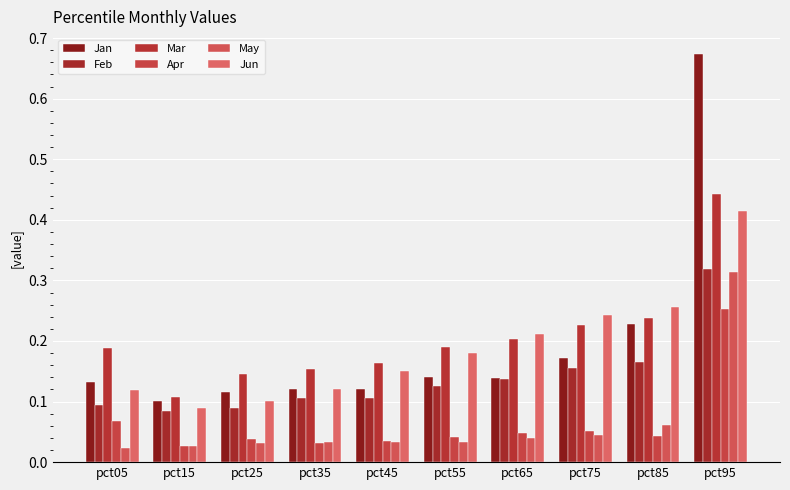

Reading right to left, list all the values displayed in this chart.

Jan: pct95=0.7	pct85=0.2	pct75=0.2	pct65=0.1	pct55=0.1	pct45=0.1	pct35=0.1	pct25=0.1	pct15=0.1	pct05=0.1
Feb: pct95=0.3	pct85=0.2	pct75=0.2	pct65=0.1	pct55=0.1	pct45=0.1	pct35=0.1	pct25=0.1	pct15=0.1	pct05=0.1
Mar: pct95=0.4	pct85=0.2	pct75=0.2	pct65=0.2	pct55=0.2	pct45=0.2	pct35=0.2	pct25=0.1	pct15=0.1	pct05=0.2
Apr: pct95=0.3	pct85=0.0	pct75=0.1	pct65=0.0	pct55=0.0	pct45=0.0	pct35=0.0	pct25=0.0	pct15=0.0	pct05=0.1
May: pct95=0.3	pct85=0.1	pct75=0.0	pct65=0.0	pct55=0.0	pct45=0.0	pct35=0.0	pct25=0.0	pct15=0.0	pct05=0.0
Jun: pct95=0.4	pct85=0.3	pct75=0.2	pct65=0.2	pct55=0.2	pct45=0.2	pct35=0.1	pct25=0.1	pct15=0.1	pct05=0.1